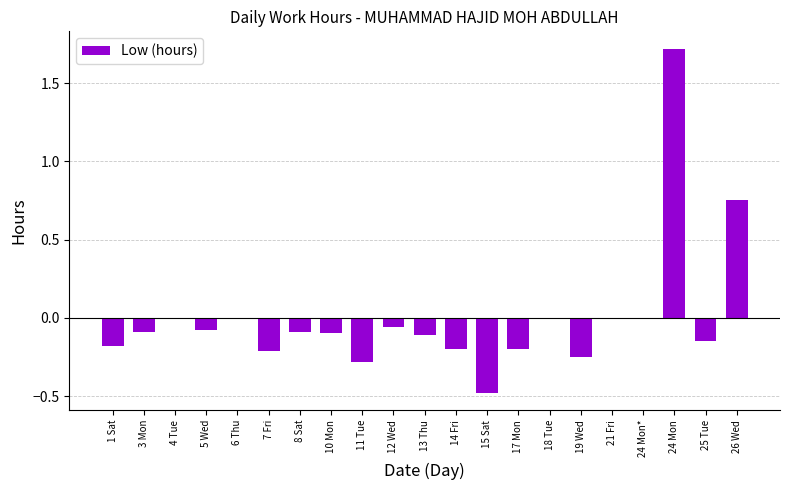

How many distinct data groups are displayed?

1